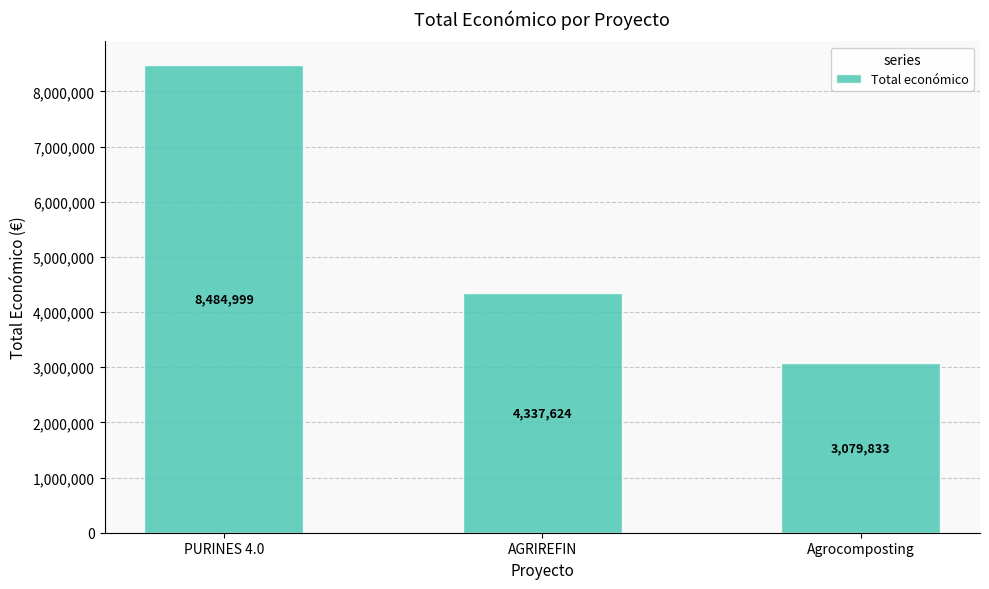

Between AGRIREFIN and PURINES 4.0, which is larger?

PURINES 4.0